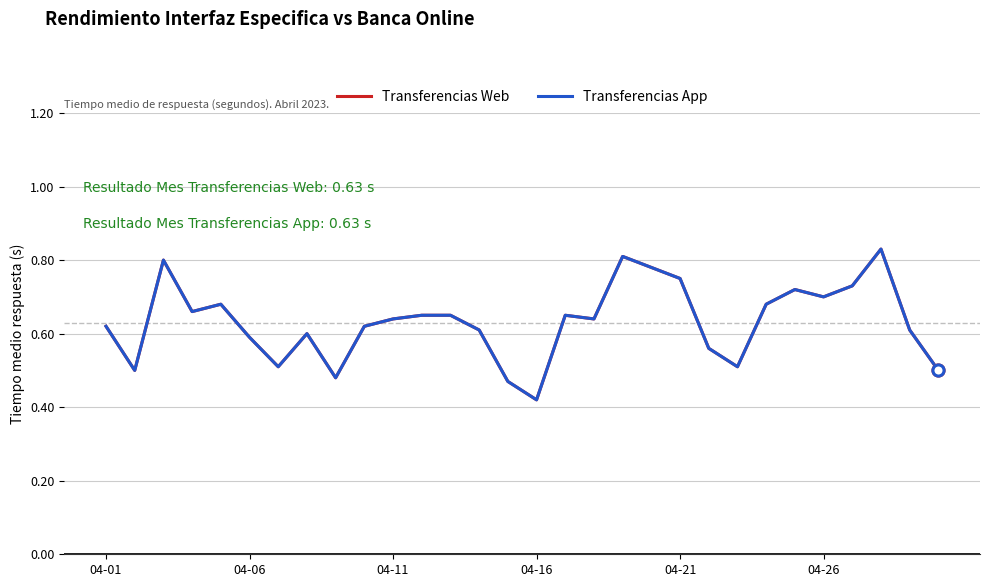

What is the label of the 8th point from the left?

7